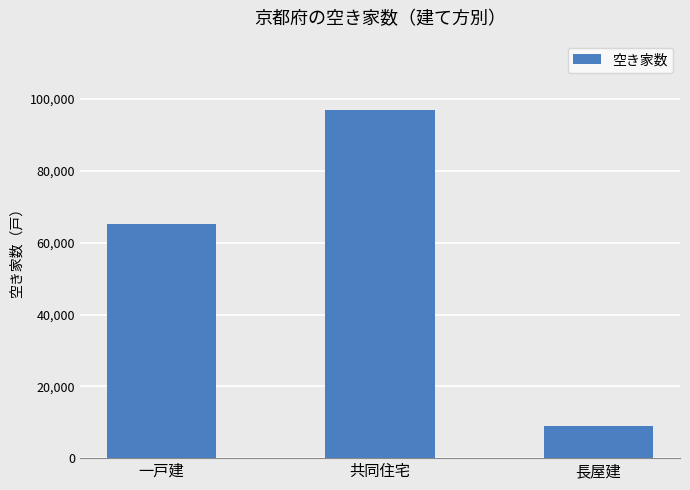

What is the change in value from 共同住宅 to 長屋建?

-88000